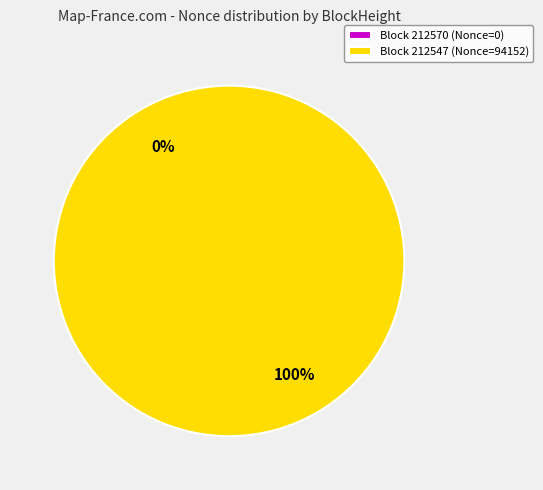

To the nearest percent, what portion does 212547 represent?

100%